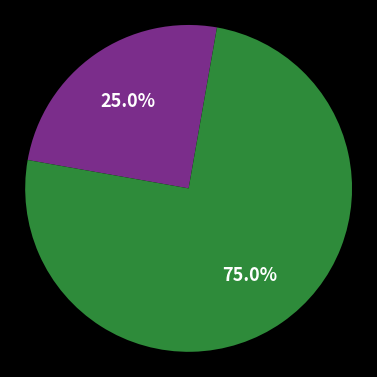

Is there any slice that represents more than half of the pie?

Yes